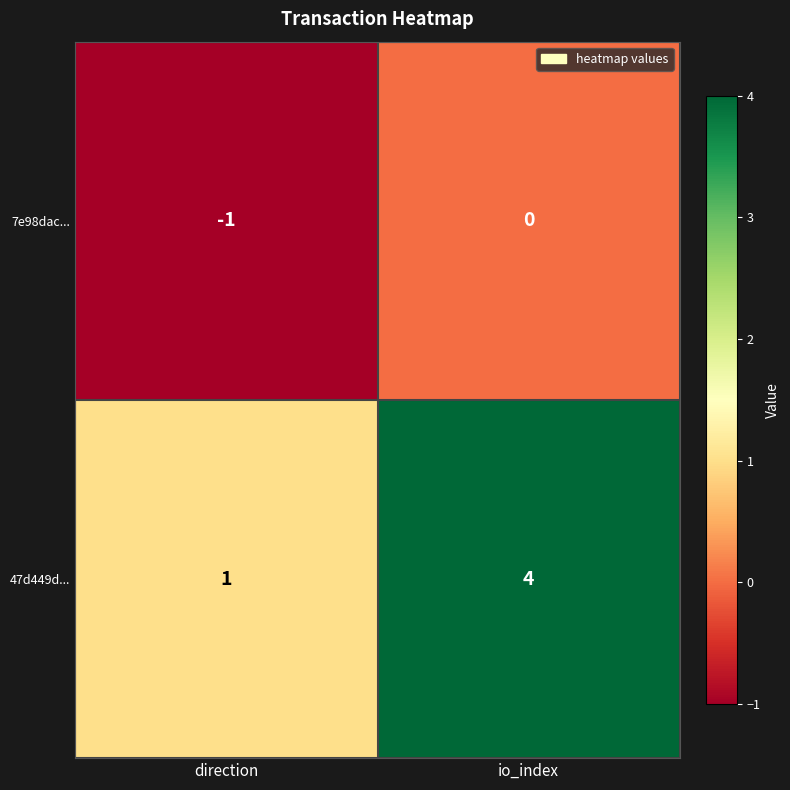

True or false: 47d449d... has a value of 1 at direction.

True